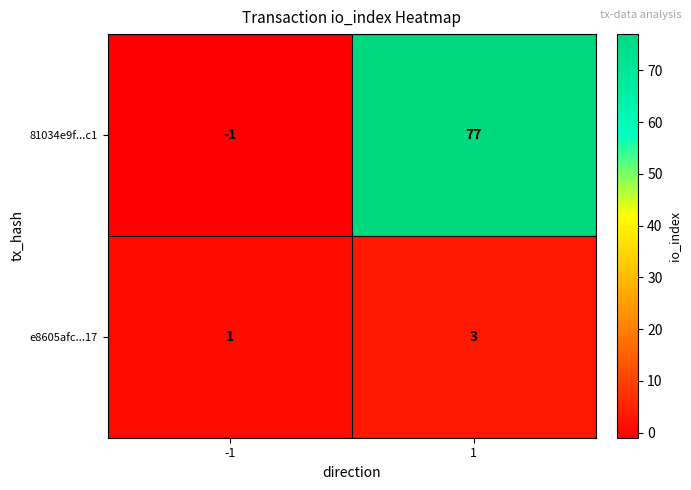

How many data points does each series have?

2